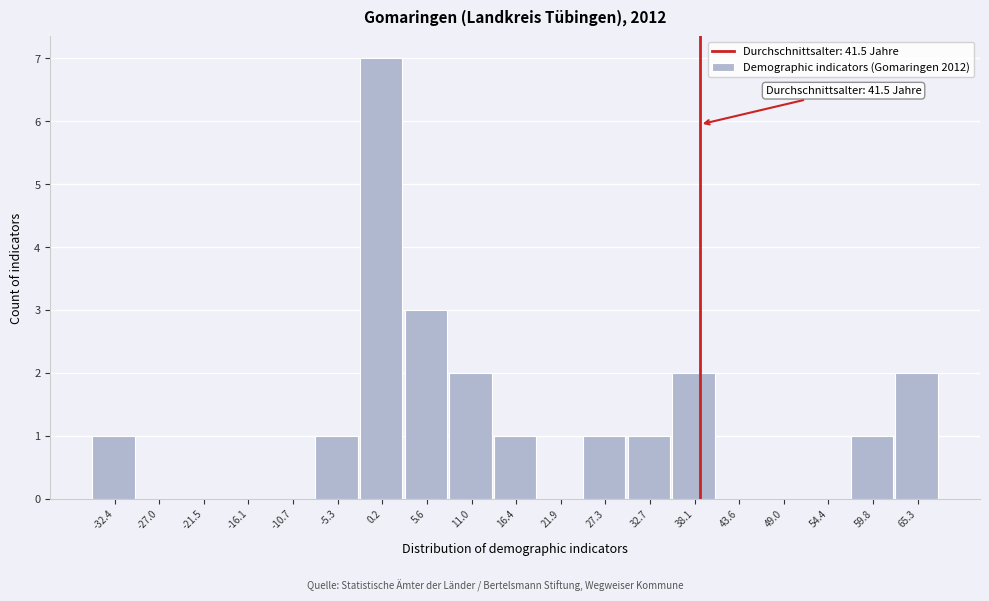

Reading left to right, what are all the values shown in this chart?

-32.4=1	-27.0=0	-21.5=0	-16.1=0	-10.7=0	-5.3=1	0.2=7	5.6=3	11.0=2	16.4=1	21.9=0	27.3=1	32.7=1	38.1=2	43.6=0	49.0=0	54.4=0	59.8=1	65.3=2